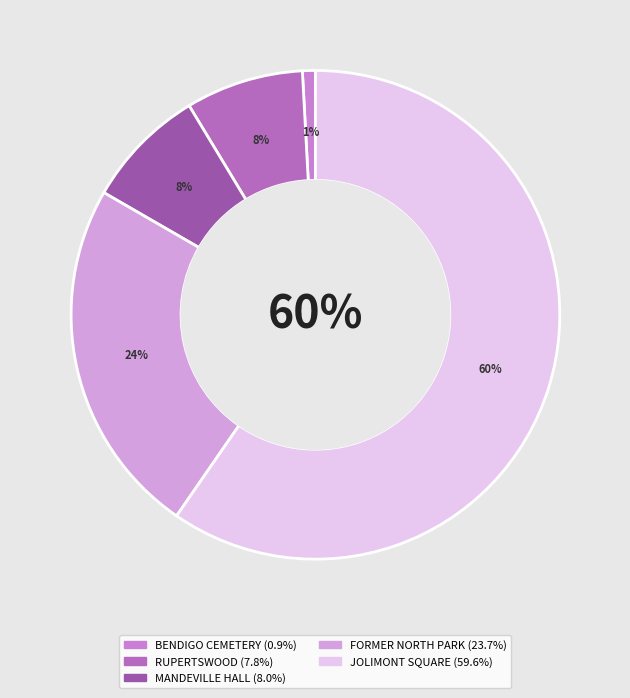

Is there any slice that represents more than half of the pie?

Yes